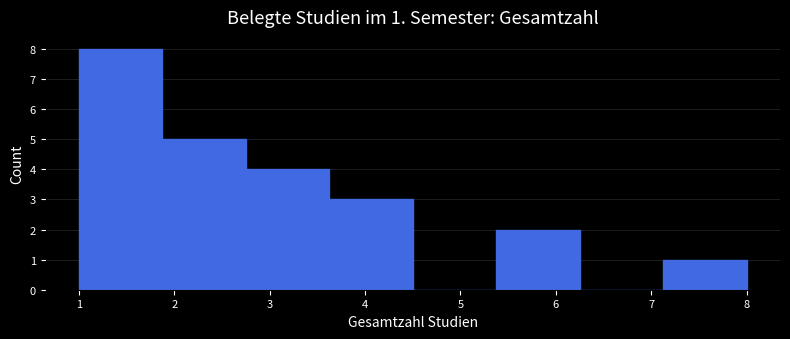

Which range on the x-axis has the tallest bar?

1.0 to 1.9